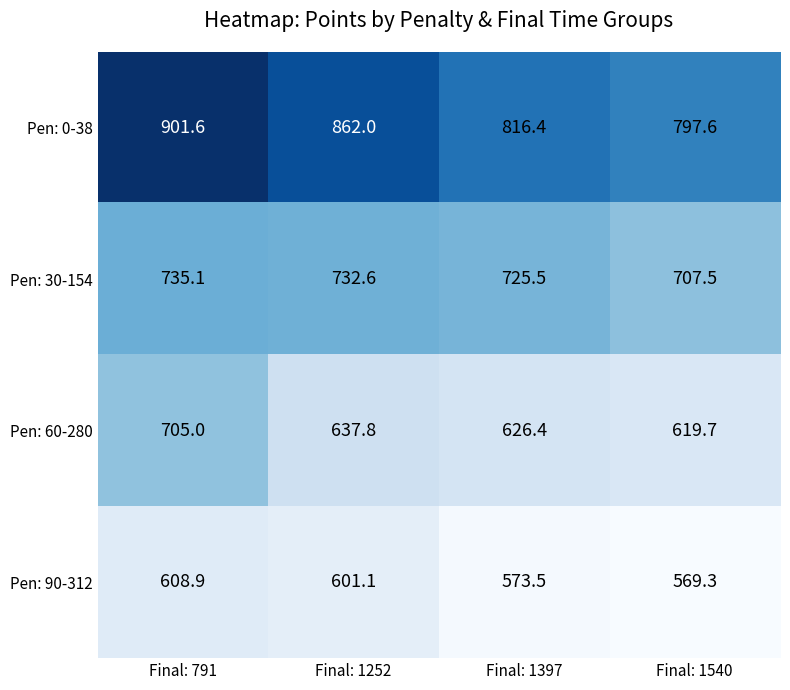

The Pen: 0-38 series shows 862.0 at Final: 1252. True or false?

True